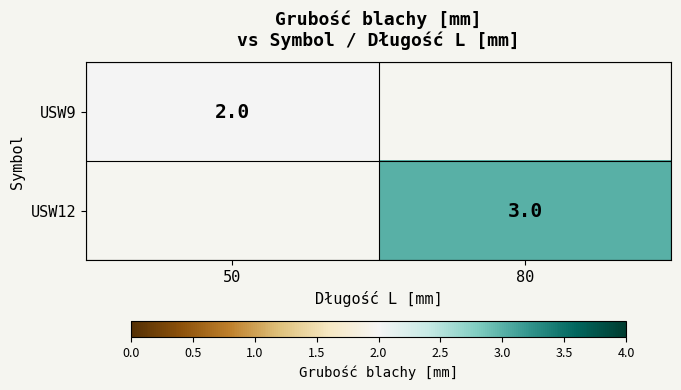

The value of USW12 at 80 is 3. True or false?

True